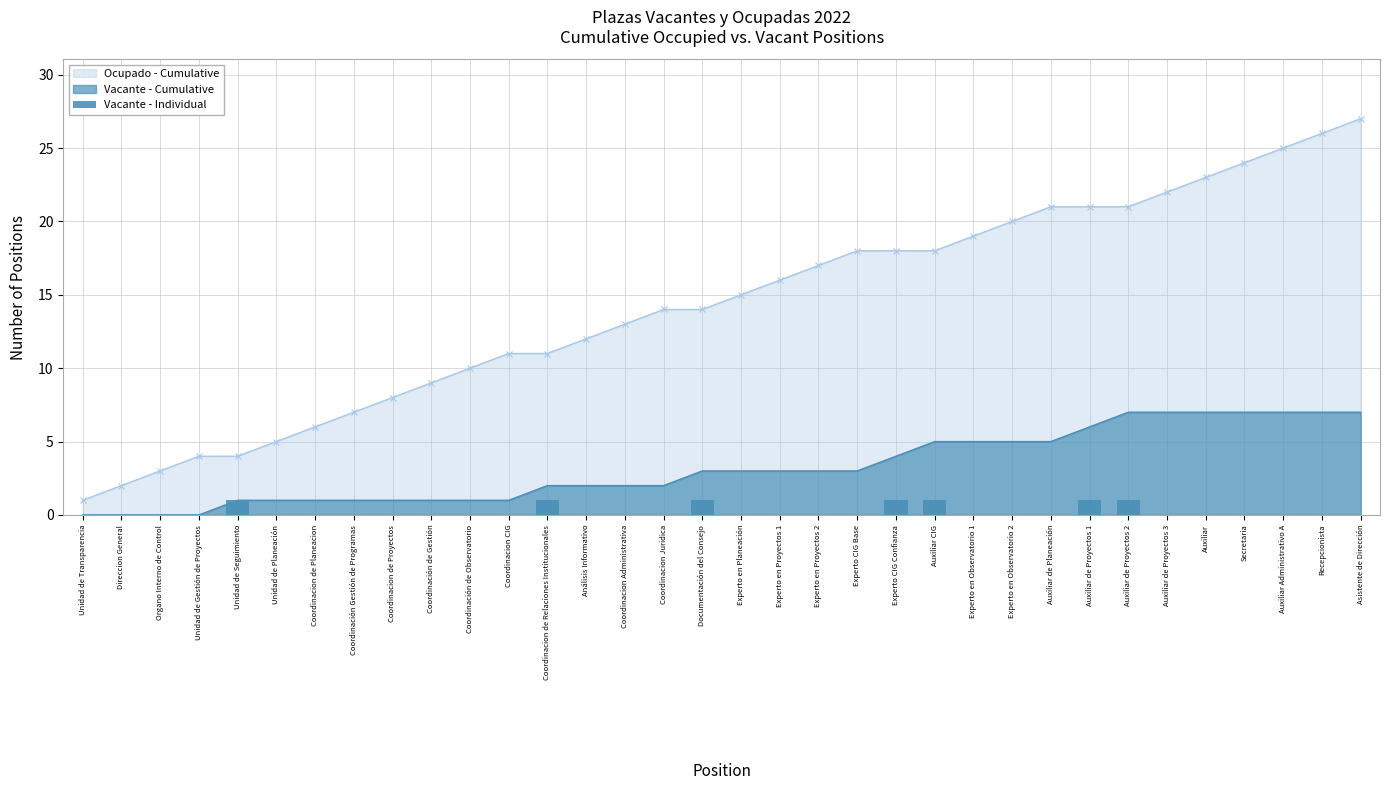

What is the highest value of the Ocupado - Cumulative series?

27